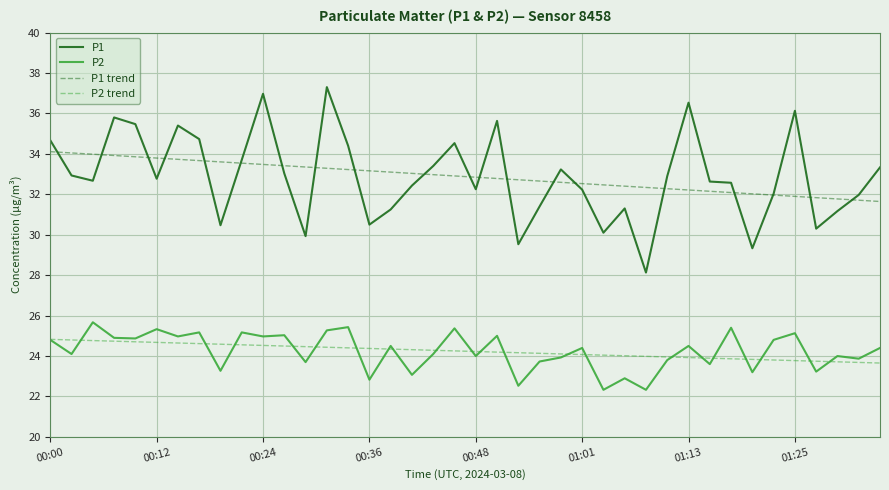

True or false: P2 trend and P1 intersect in this chart.

False